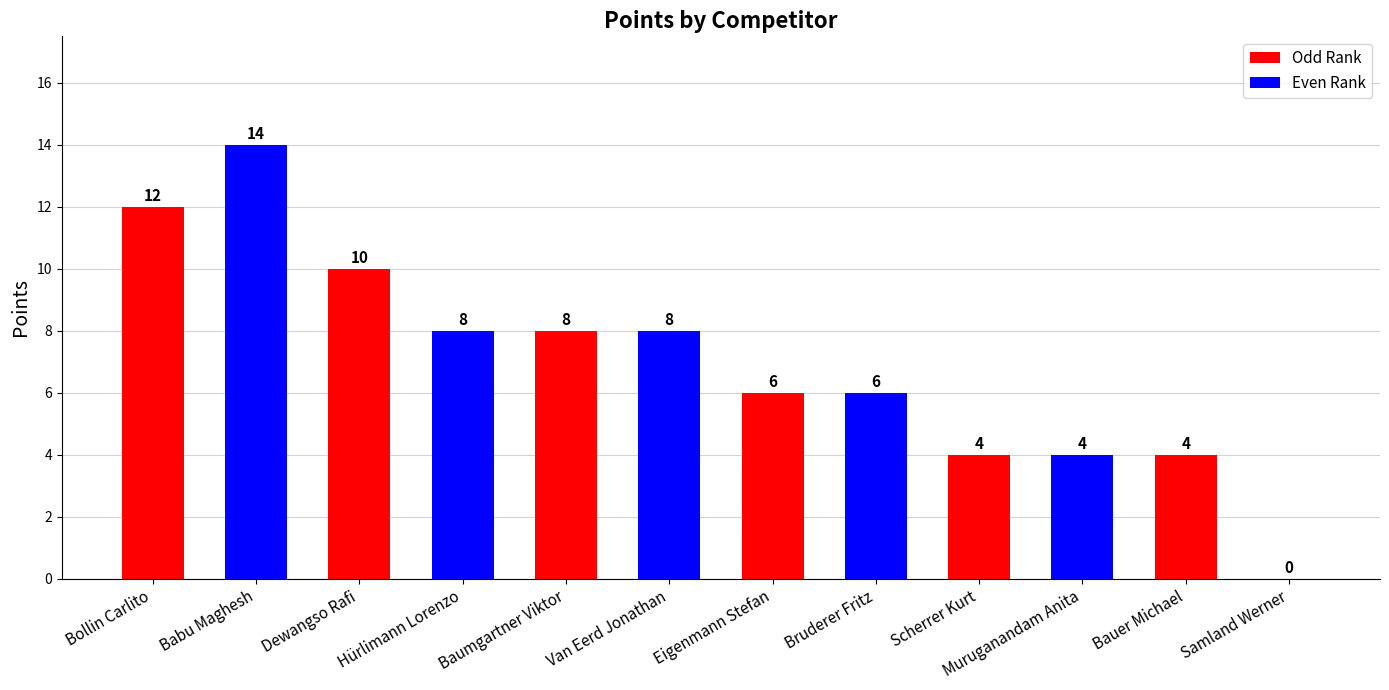

What is the sum of the values at Dewangso Rafi and Samland Werner?

10